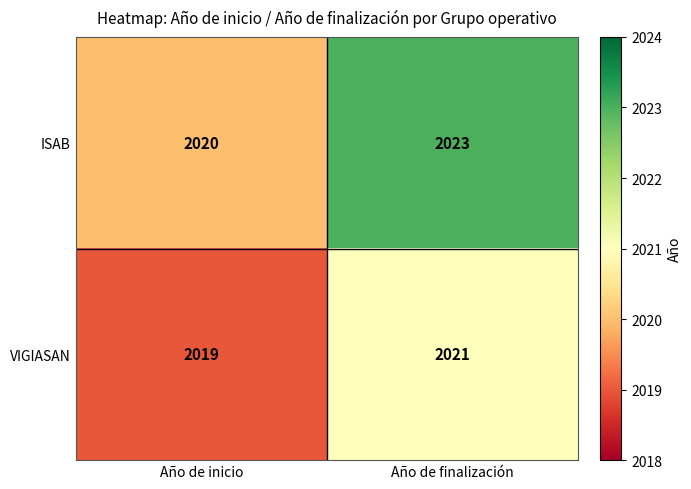

Which series has the largest range (max minus min)?

ISAB